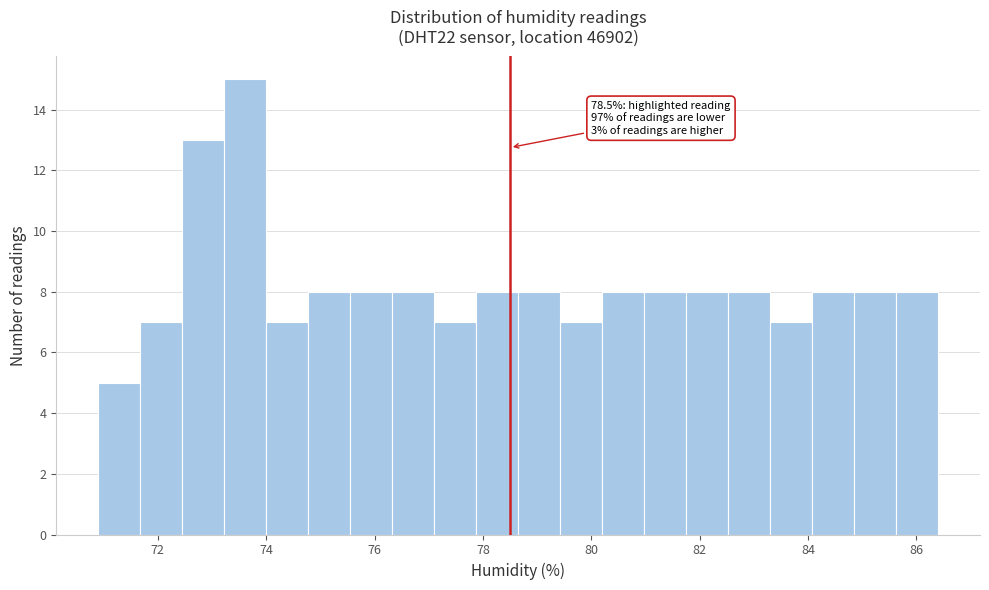

Around what value on the x-axis is the tallest bar? Give the approximate position of its centre, as read against the axis.

73.6